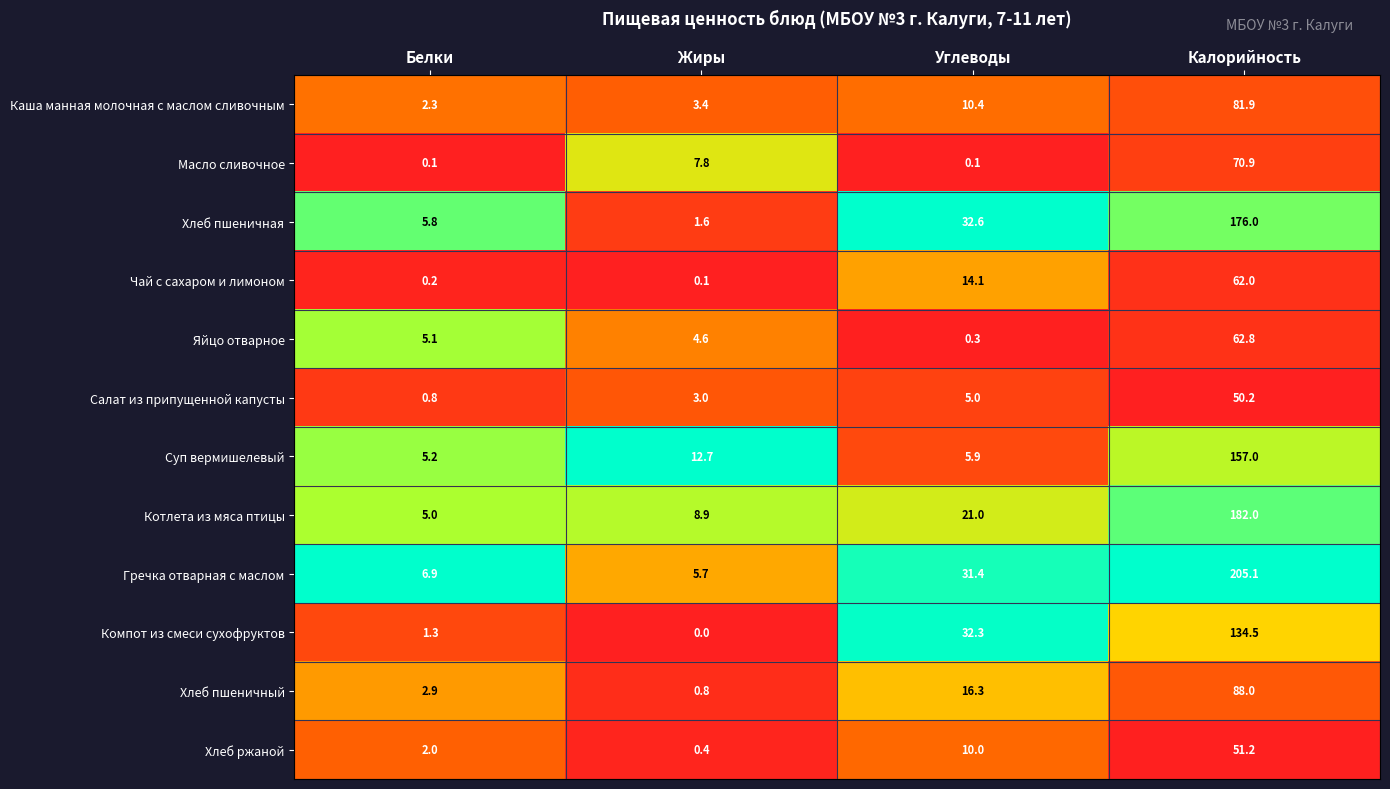

Which series changed the most between Углеводы and Калорийность?

Гречка отварная с маслом